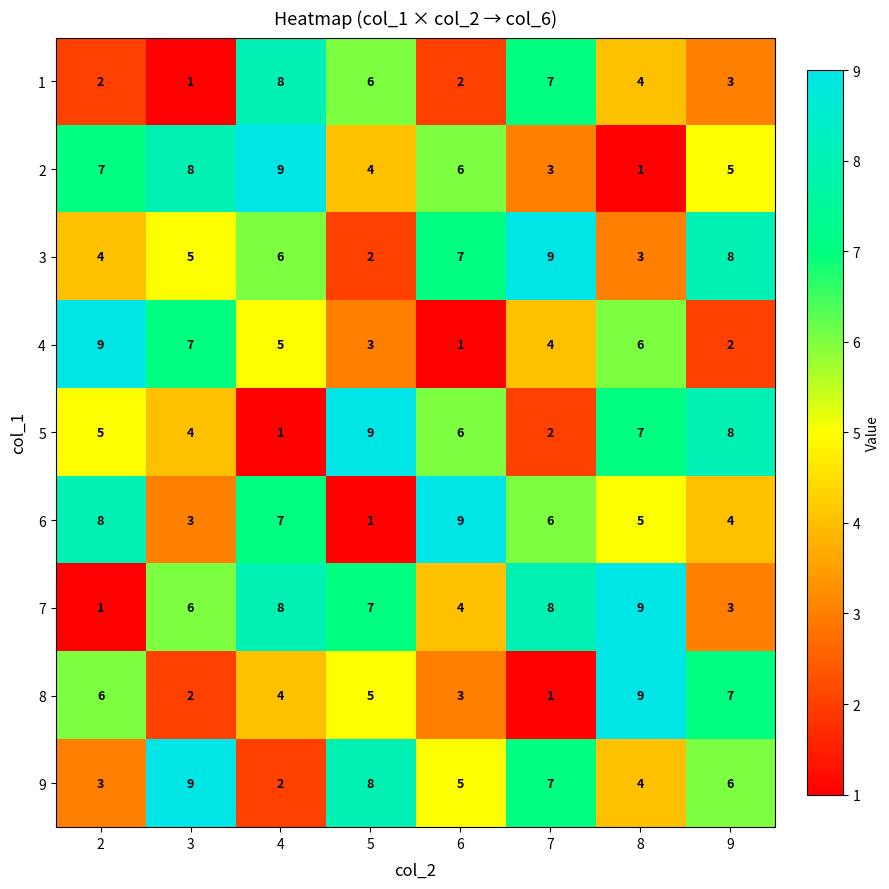

How many data points in 6 are less than 6?

4